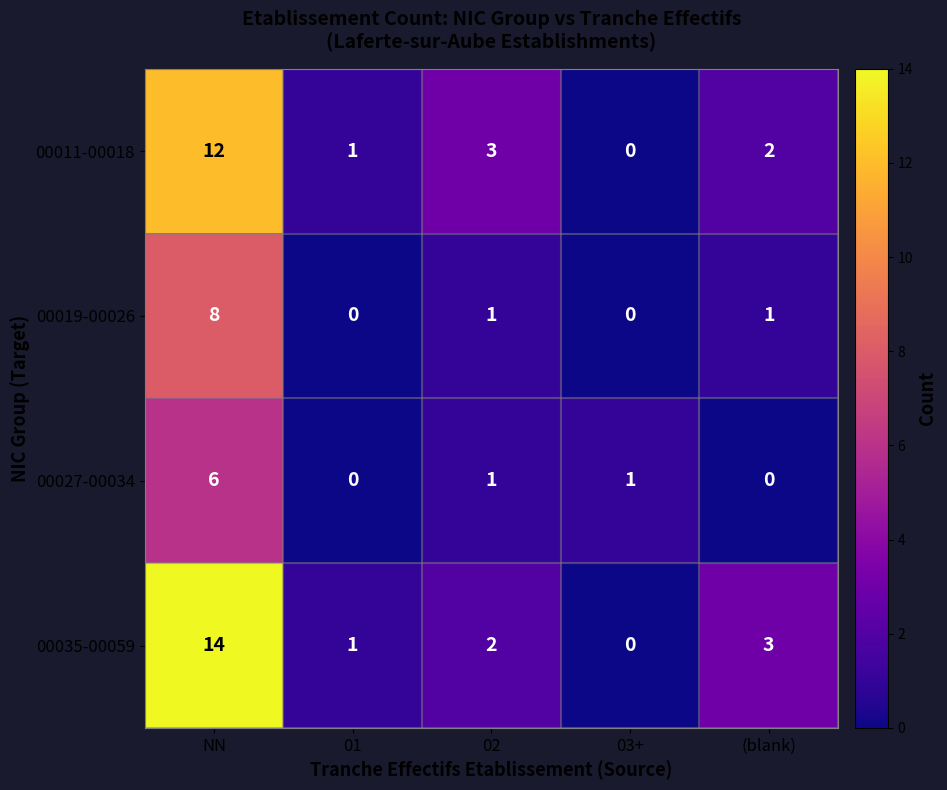

Reading left to right, transcribe all the data shown in this chart.

00011-00018: NN=12	01=1	02=3	03+=0	(blank)=2
00019-00026: NN=8	01=0	02=1	03+=0	(blank)=1
00027-00034: NN=6	01=0	02=1	03+=1	(blank)=0
00035-00059: NN=14	01=1	02=2	03+=0	(blank)=3